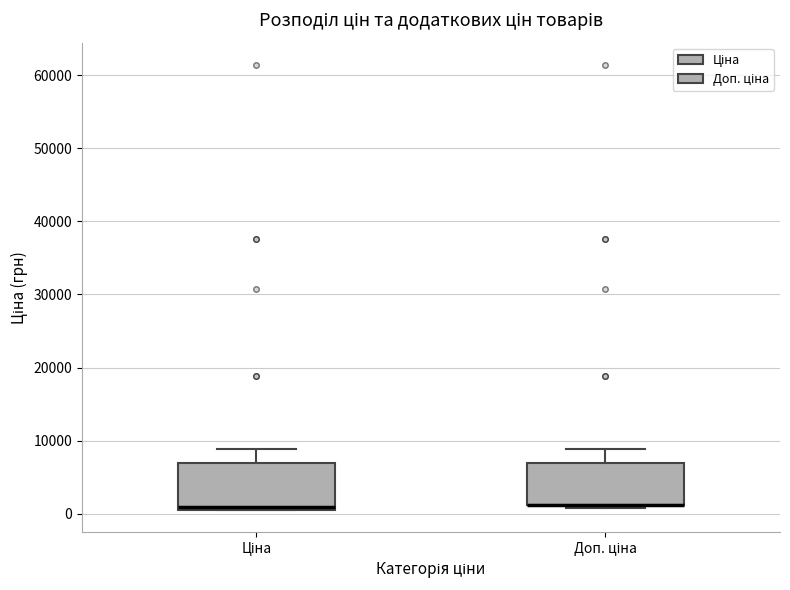

Where is the lower edge of the box for Доп. ціна on the y-axis? The values are not printed on the chart, so give them approximately, as read against the axis.

1000